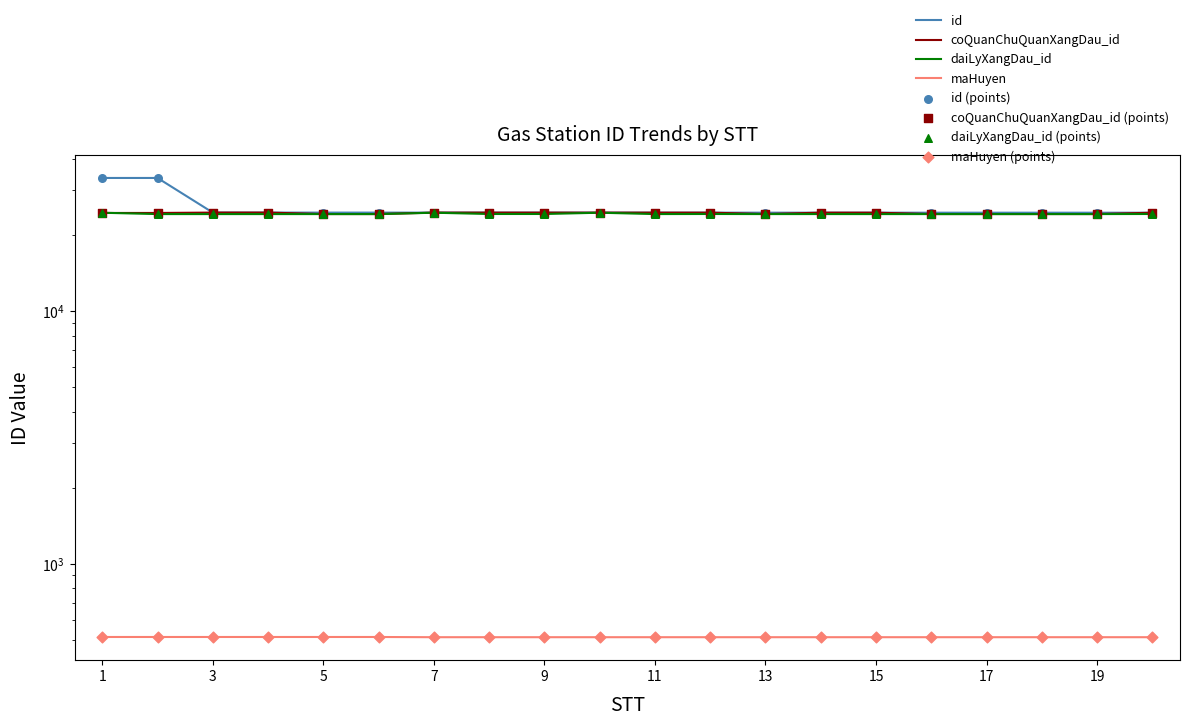

Which series contains the lowest Y value?

maHuyen